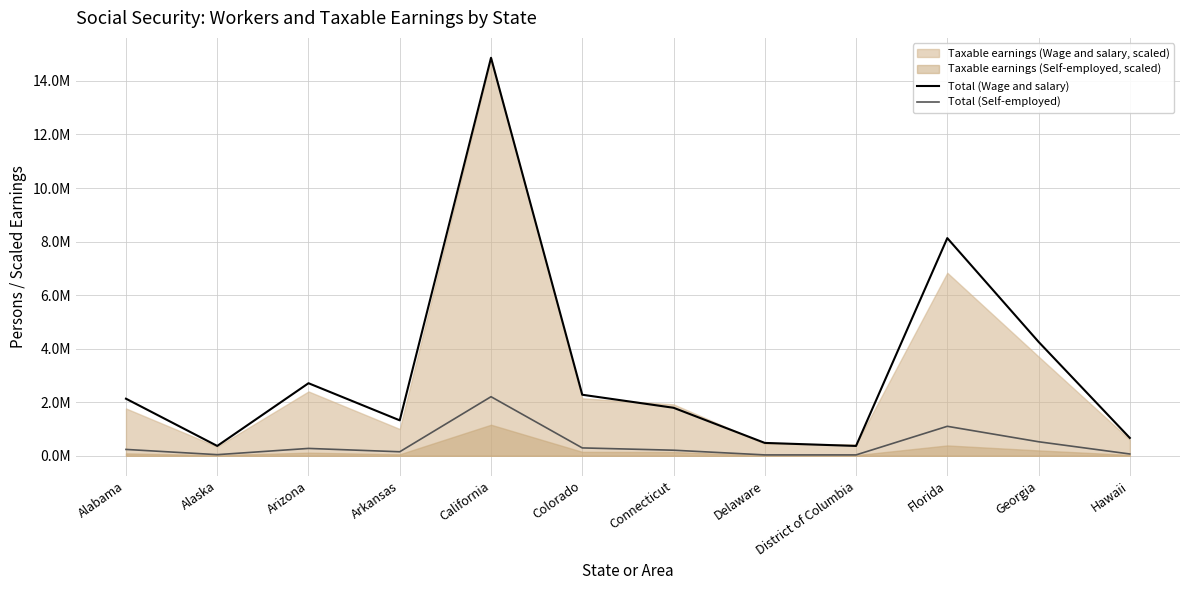

Is the value of Total (Wage and salary) at District of Columbia greater than the value of Total (Self-employed) at Arizona?

Yes